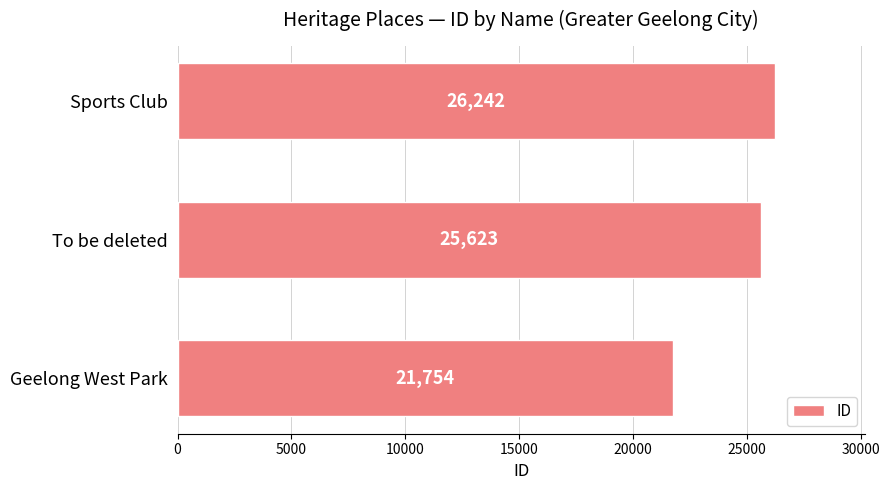

List the labels in order of value, largest first.

Sports Club, To be deleted, Geelong West Park